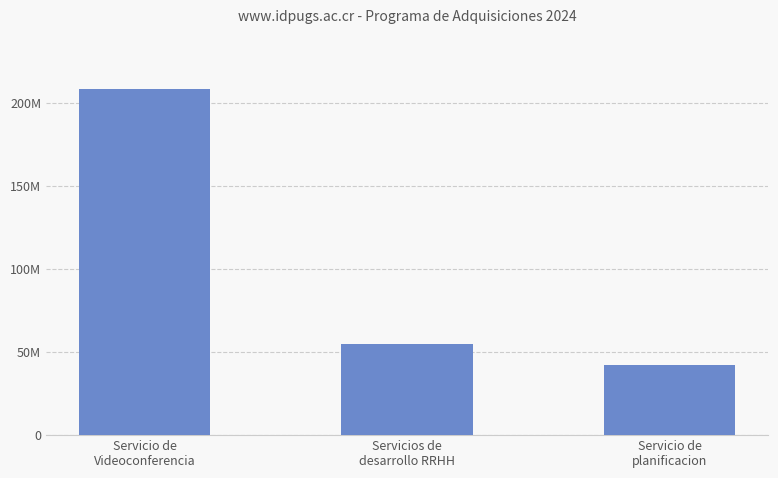

Does the chart contain any negative values?

No